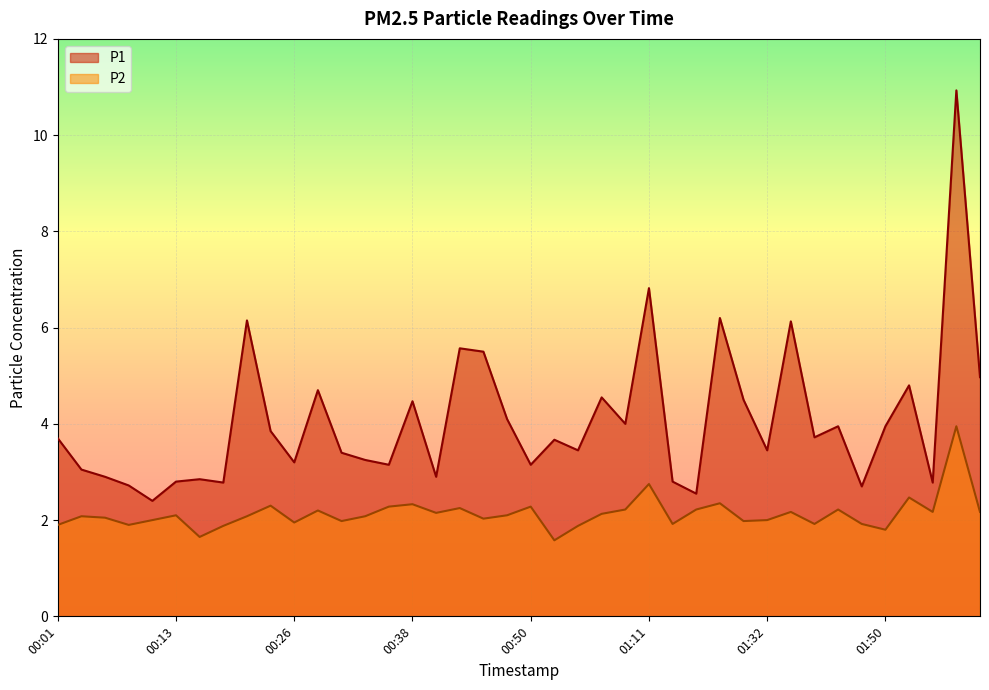

What is the difference between the P1 values at 00:40 and 01:55?

0.1